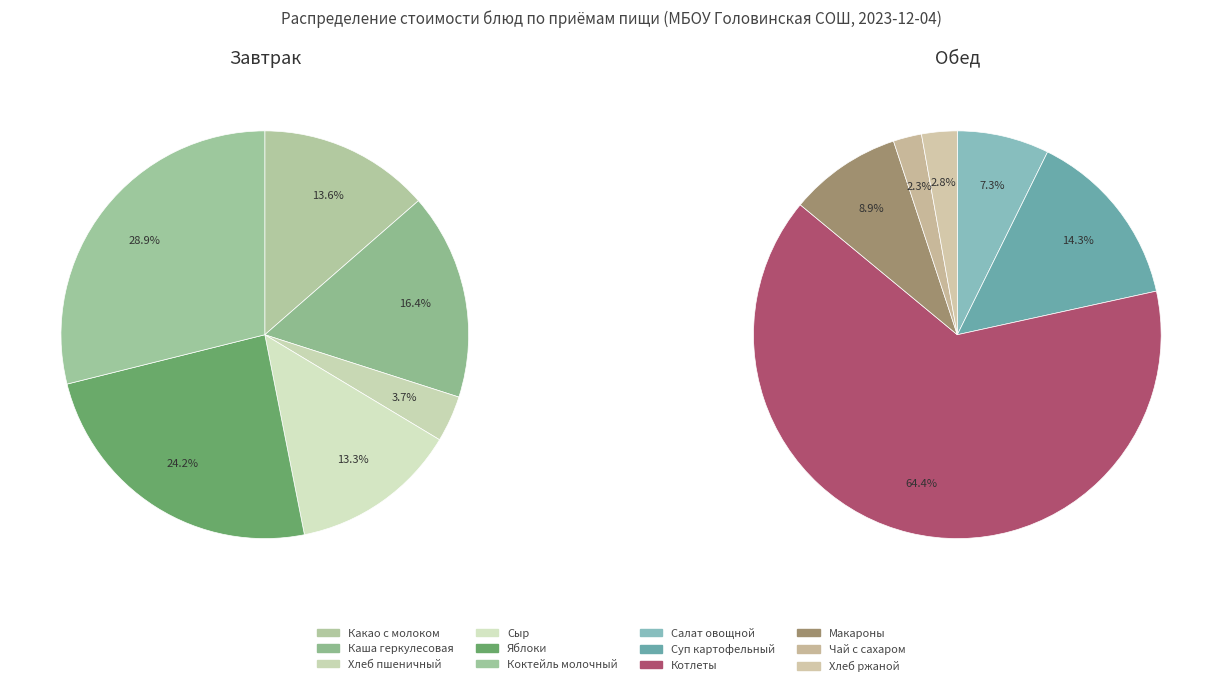

To the nearest percent, what percentage of the pie is Коктейль молочный?

29%